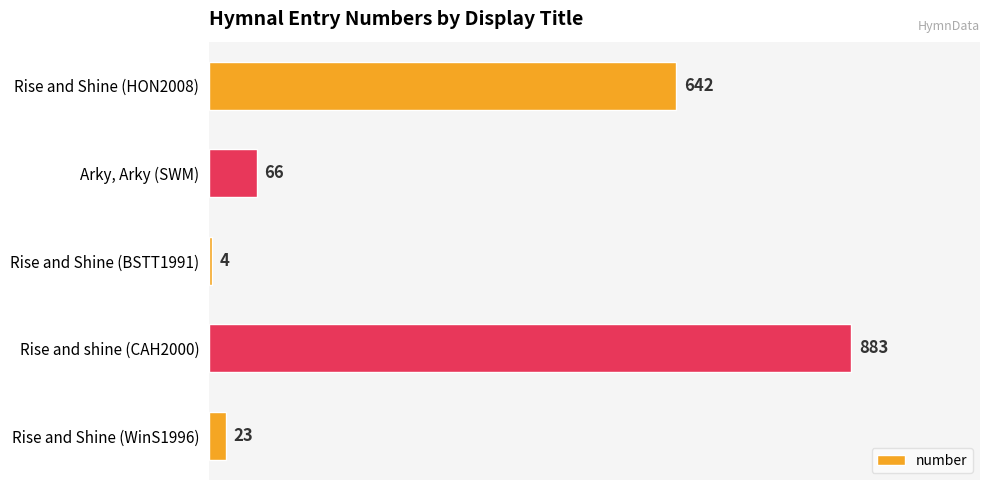

Between Rise and Shine (HON2008) and Rise and shine (CAH2000), which is larger?

Rise and shine (CAH2000)